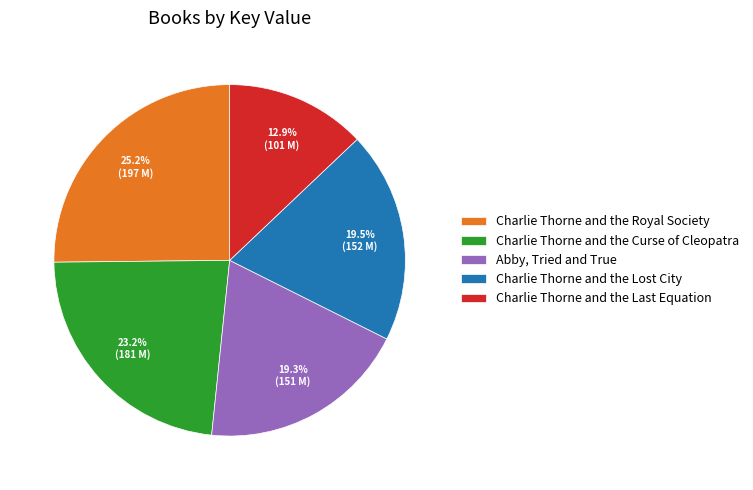

Does Charlie Thorne and the Lost City represent more than half of the total?

No